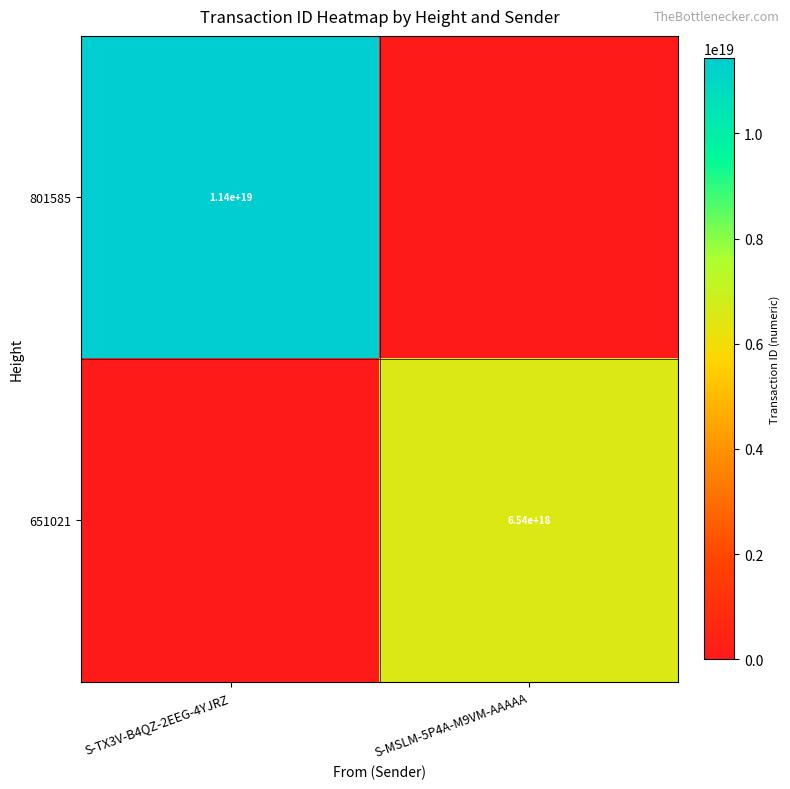

Is the value of 801585 at S-TX3V-B4QZ-2EEG-4YJRZ greater than the value of 651021 at S-MSLM-5P4A-M9VM-AAAAA?

Yes